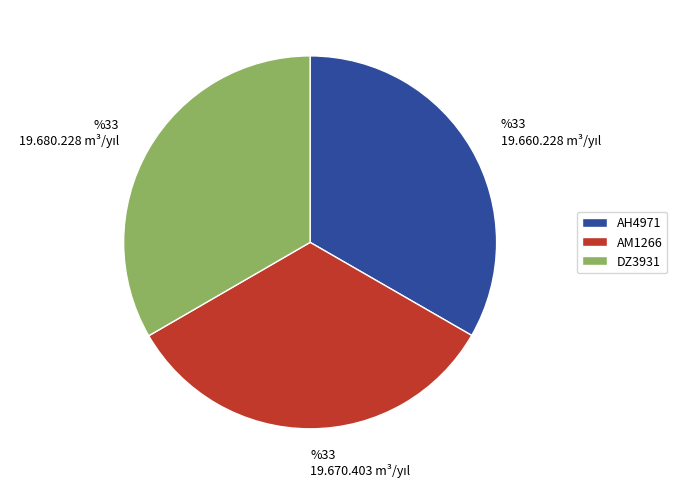

Is the sum of DZ3931 and AM1266 greater than half?

Yes